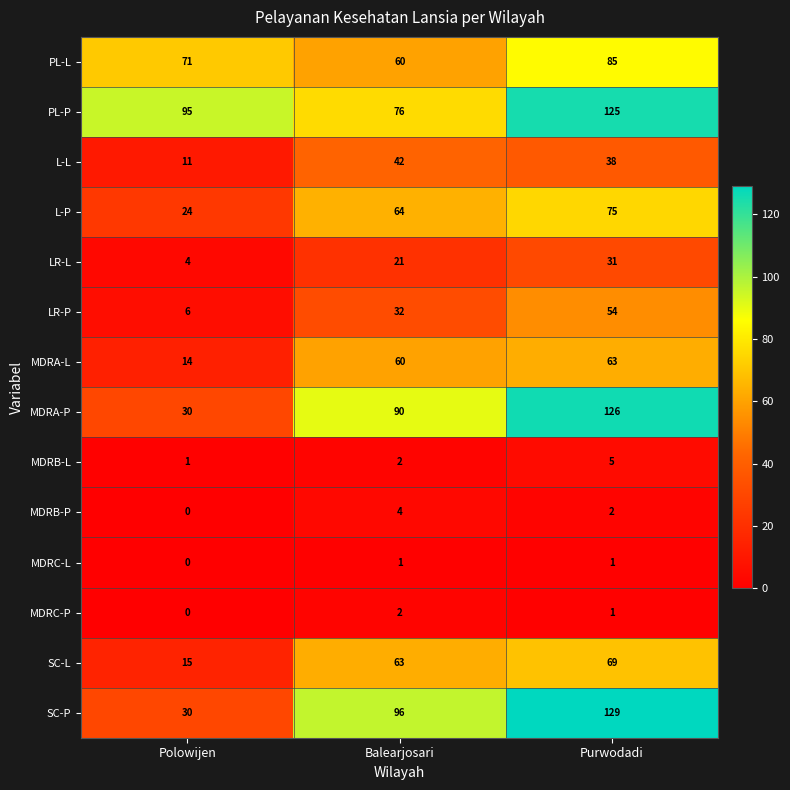

What is the difference between the maximum and minimum values in the L-L series?

31